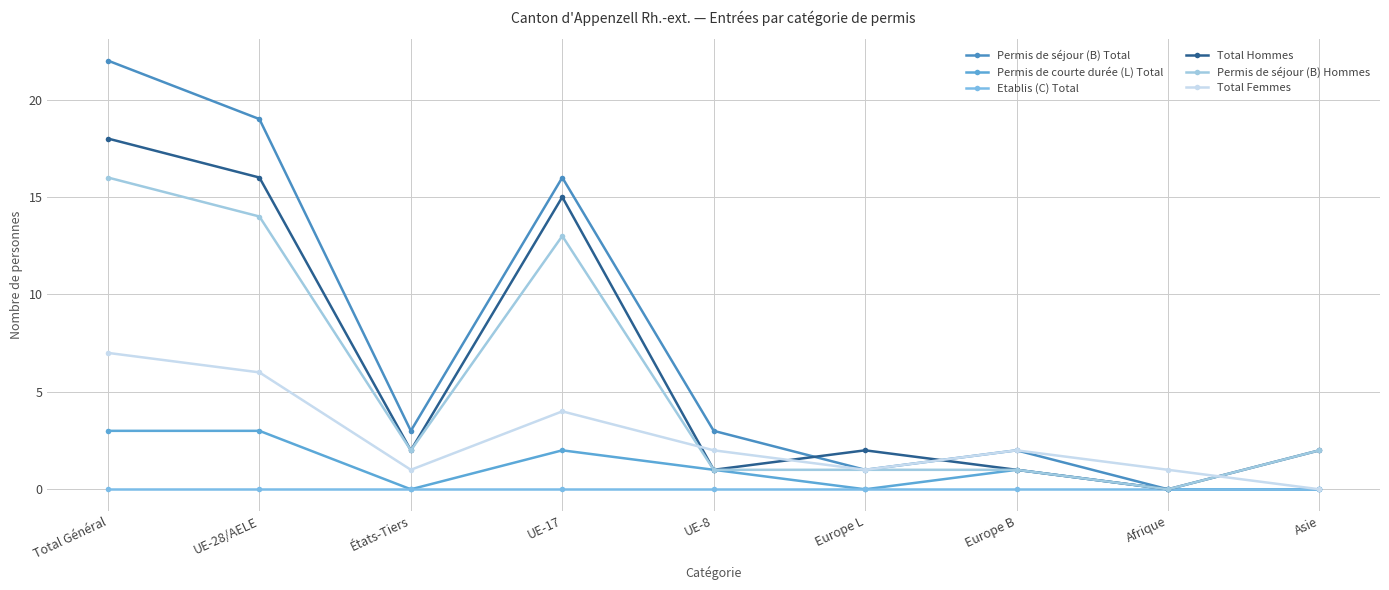

Count the number of categories in the chart.

9